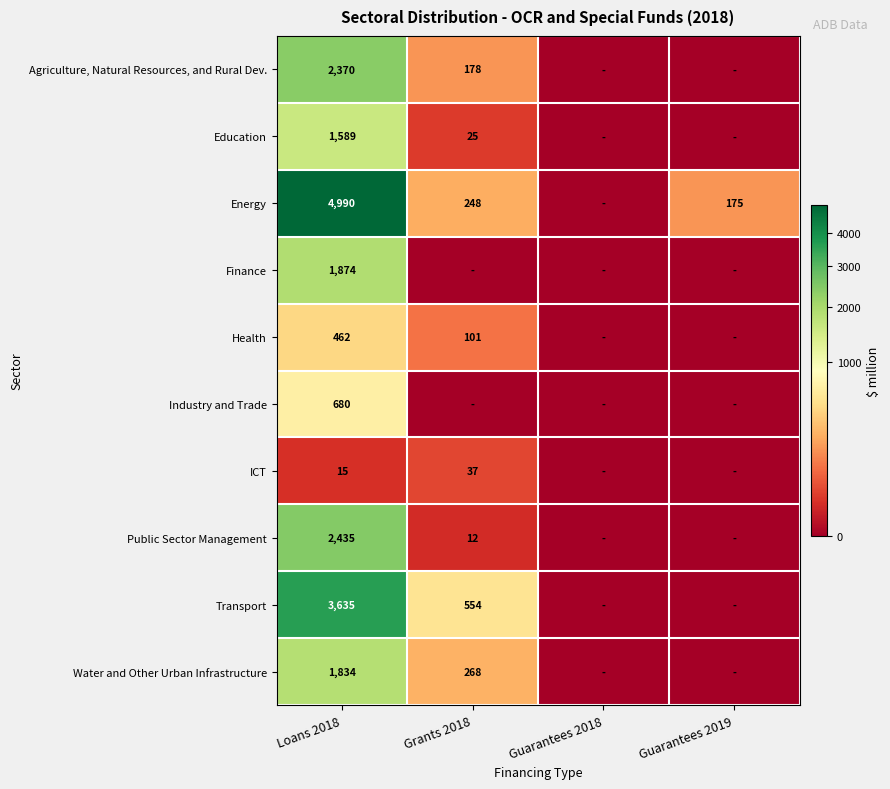

Which has a higher value, Guarantees 2019 or Grants 2018?

Grants 2018